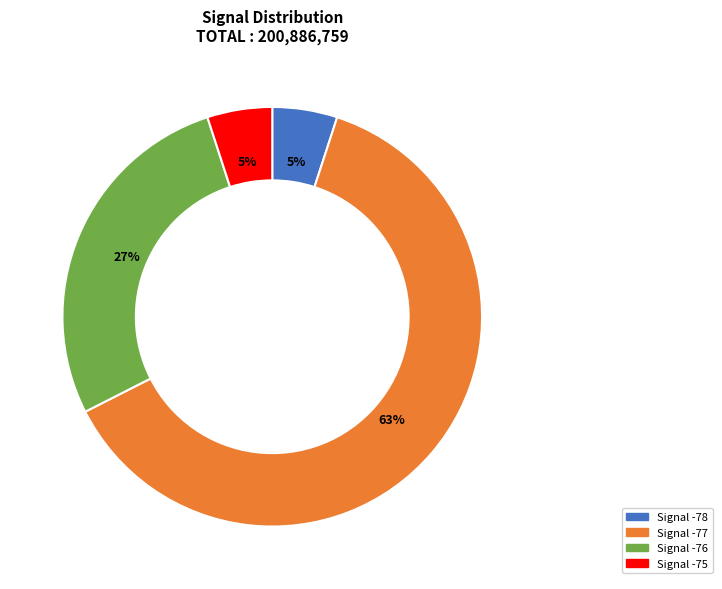

To the nearest percent, what is the average slice percentage?

25%